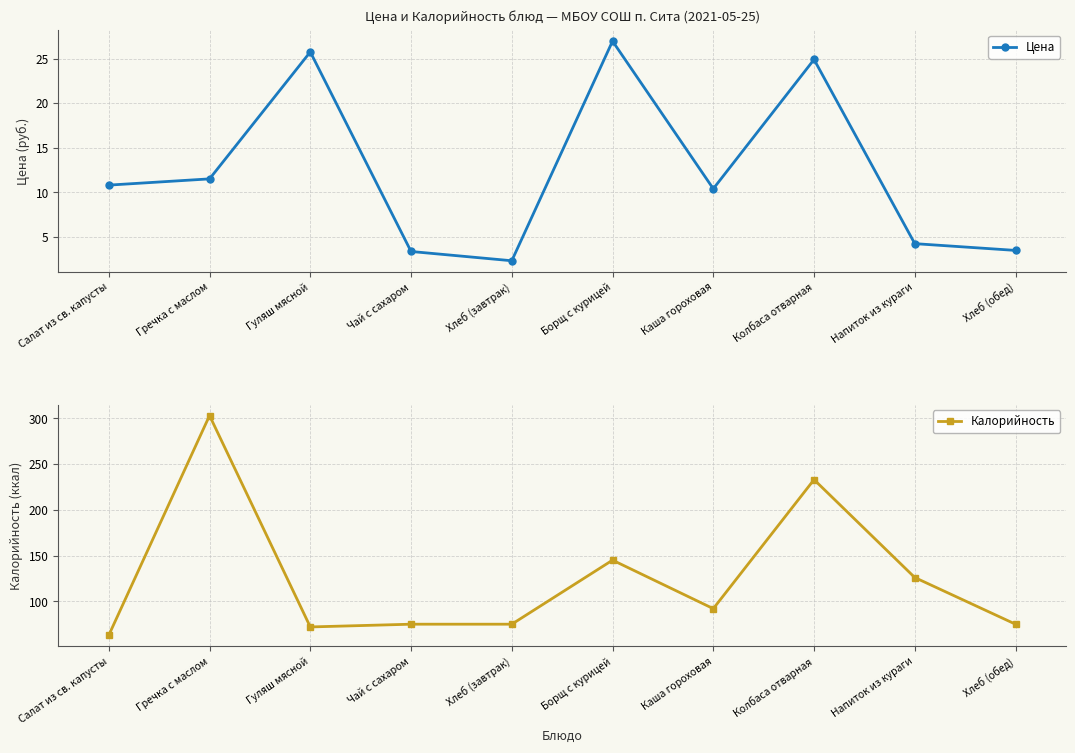

What is the lowest value of the Цена series?

2.3